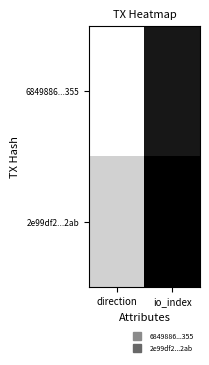

Which category has the highest value across all series?

io_index